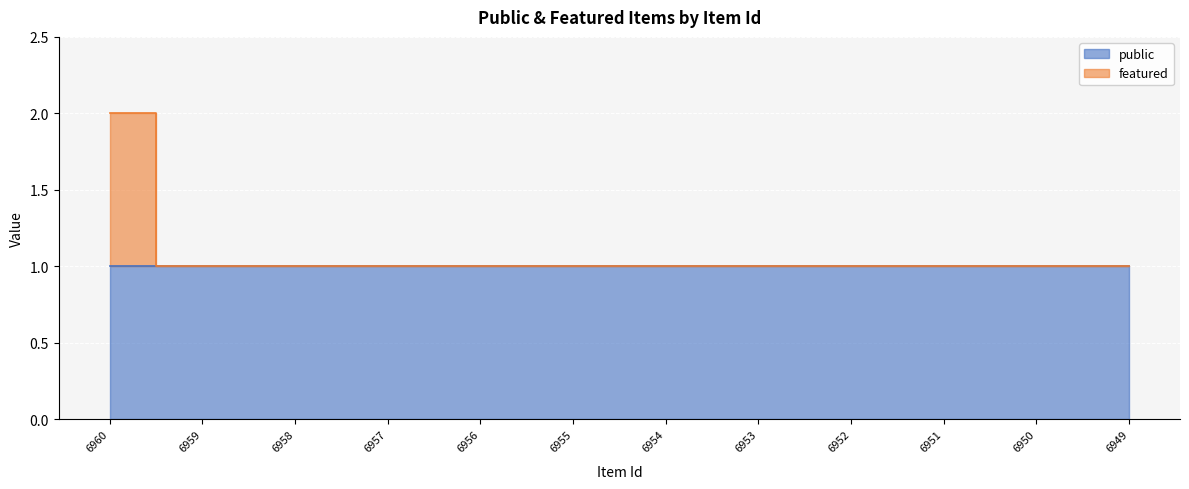

Does the chart display data point markers on the line(s)?

No